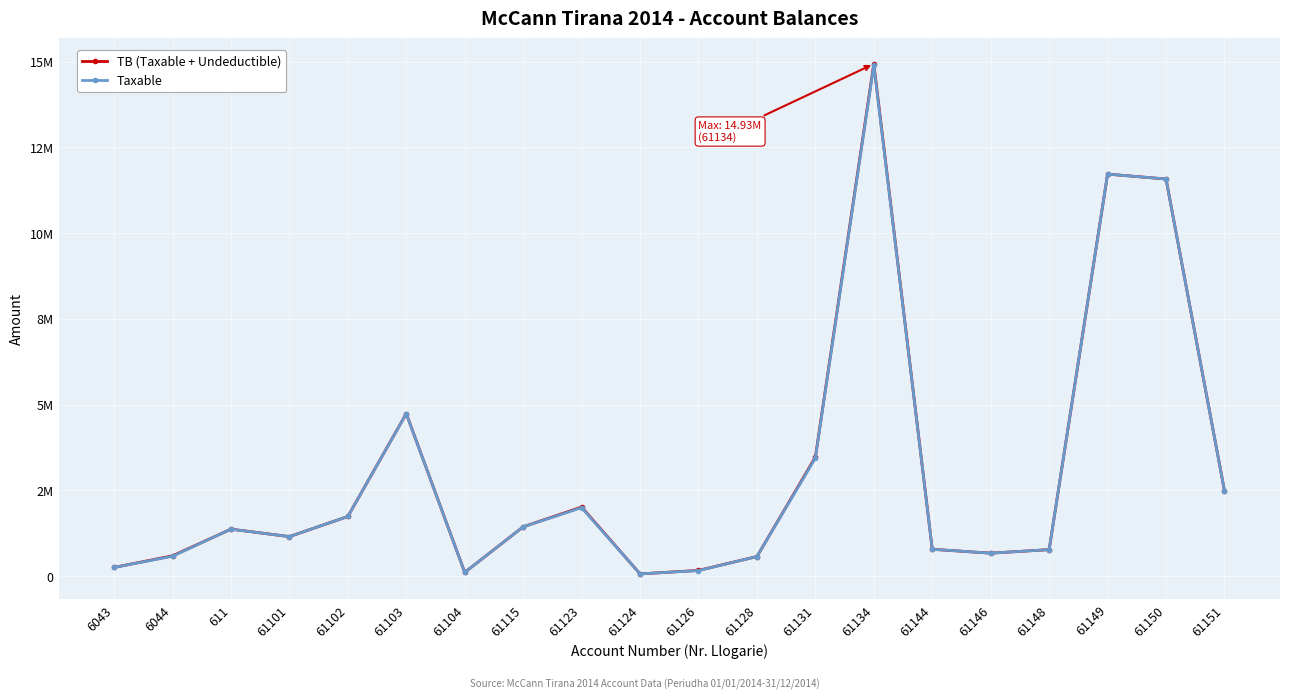

What are all the series names shown in the legend?

TB (Taxable + Undeductible), Taxable